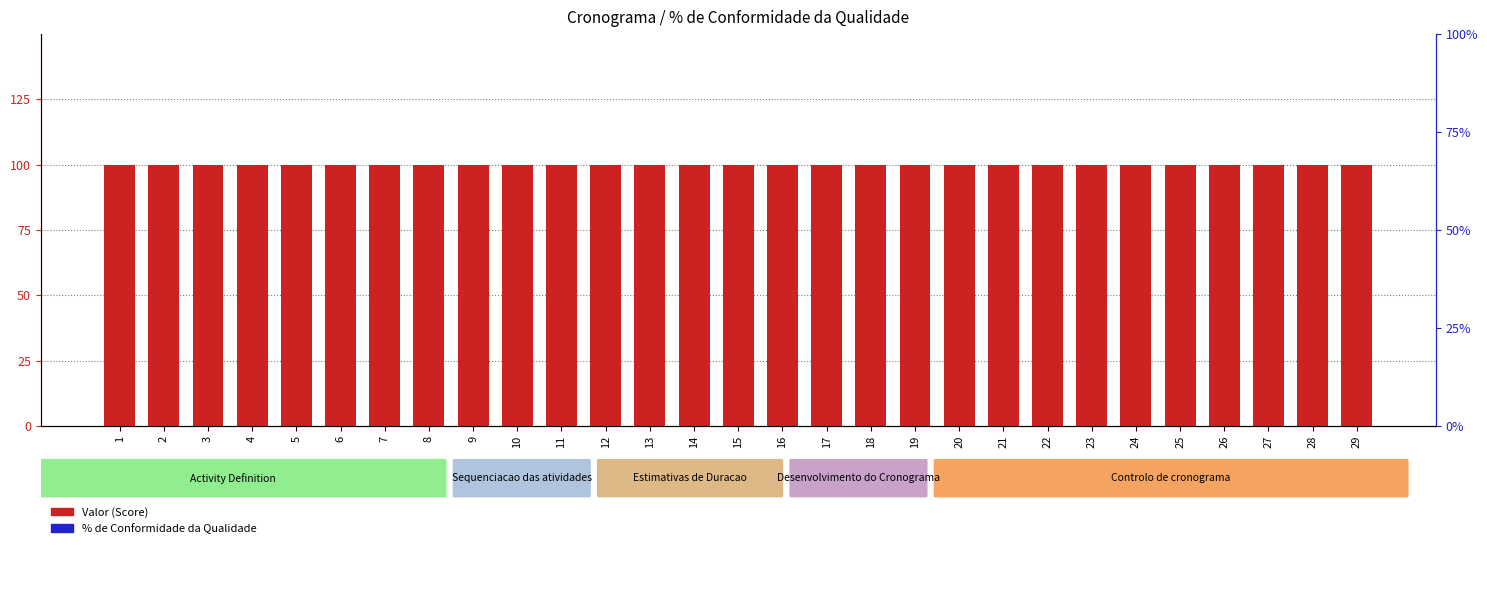

The % Conformidade series shows 0 at 21. True or false?

True